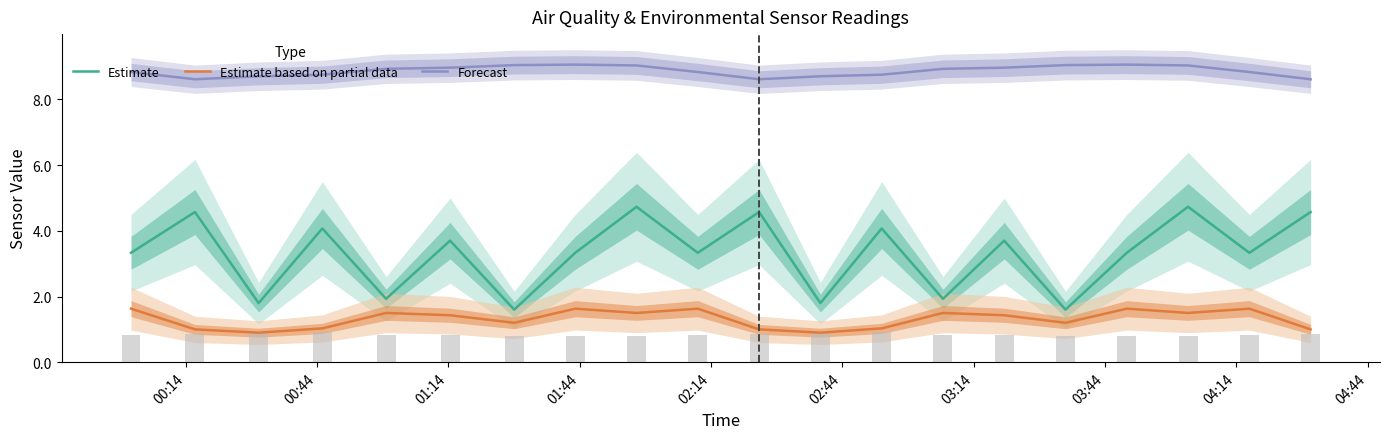

What is the average value of the Estimate series?

3.3